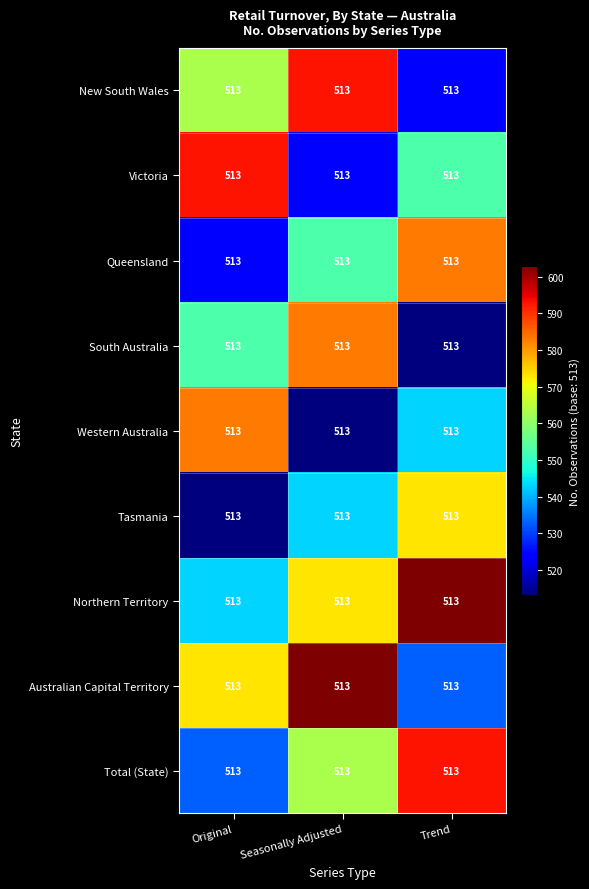

At which category is the sum across all series the highest?

Seasonally Adjusted